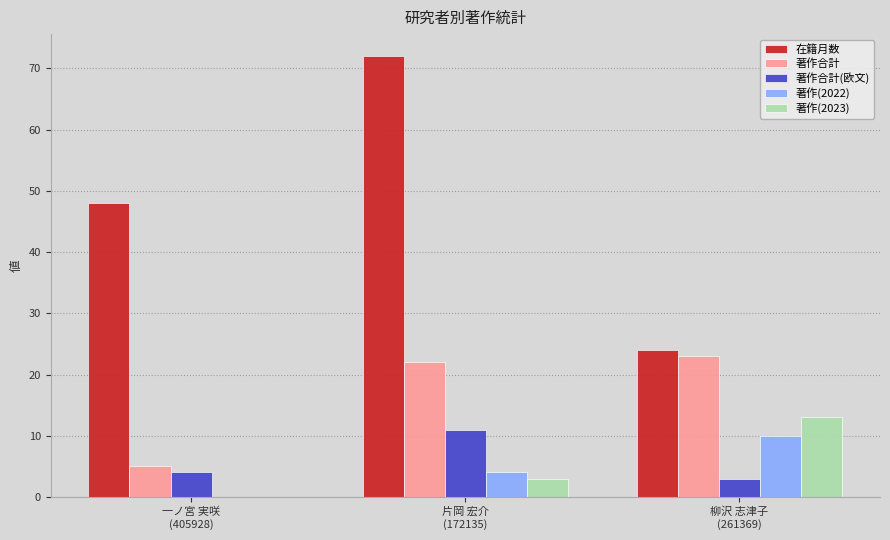

Which series has the largest total across all categories?

在籍月数